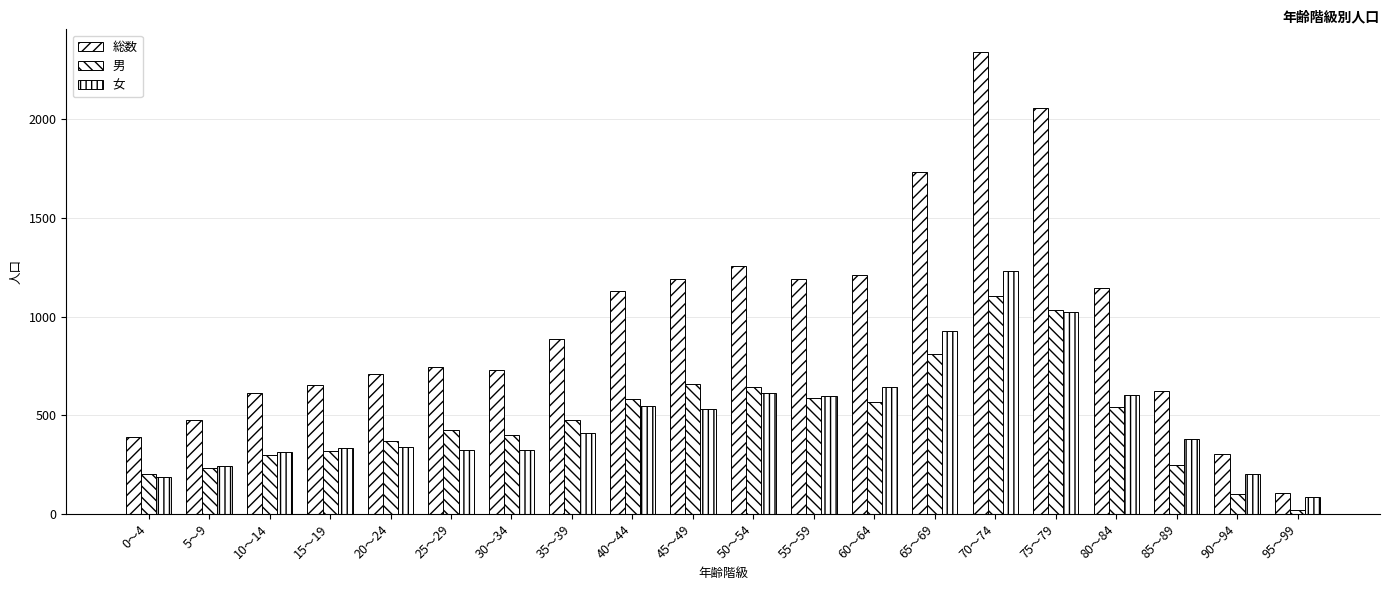

What is the difference between the 女 values at 20～24 and 70～74?

895